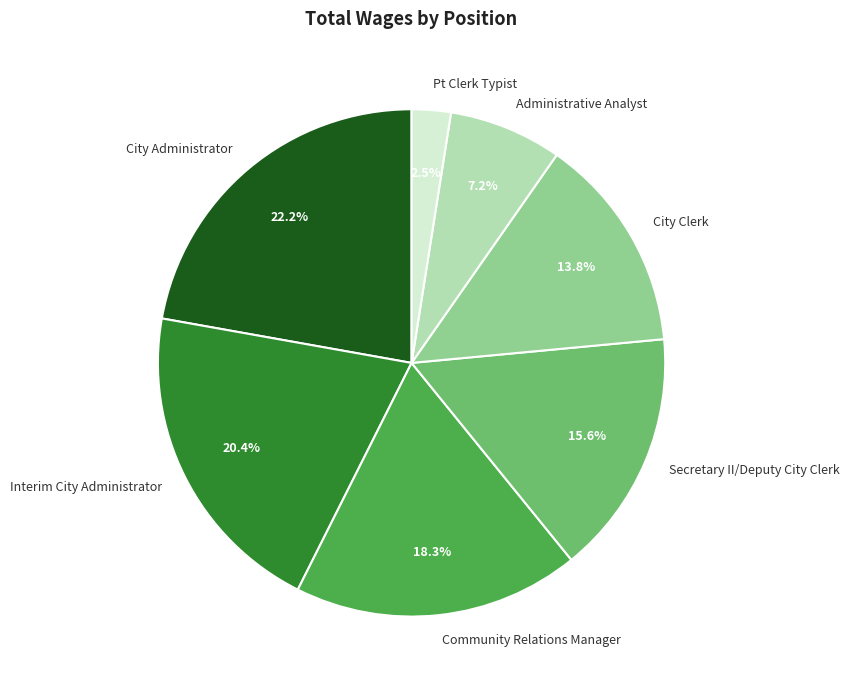

Rank the categories by value from lowest to highest.

Pt Clerk Typist, Administrative Analyst, City Clerk, Secretary II/Deputy City Clerk, Community Relations Manager, Interim City Administrator, City Administrator